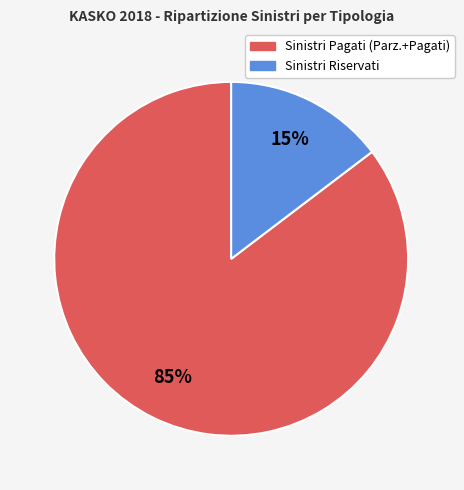

Is it true that Sinistri Riservati is 28% of the pie?

False